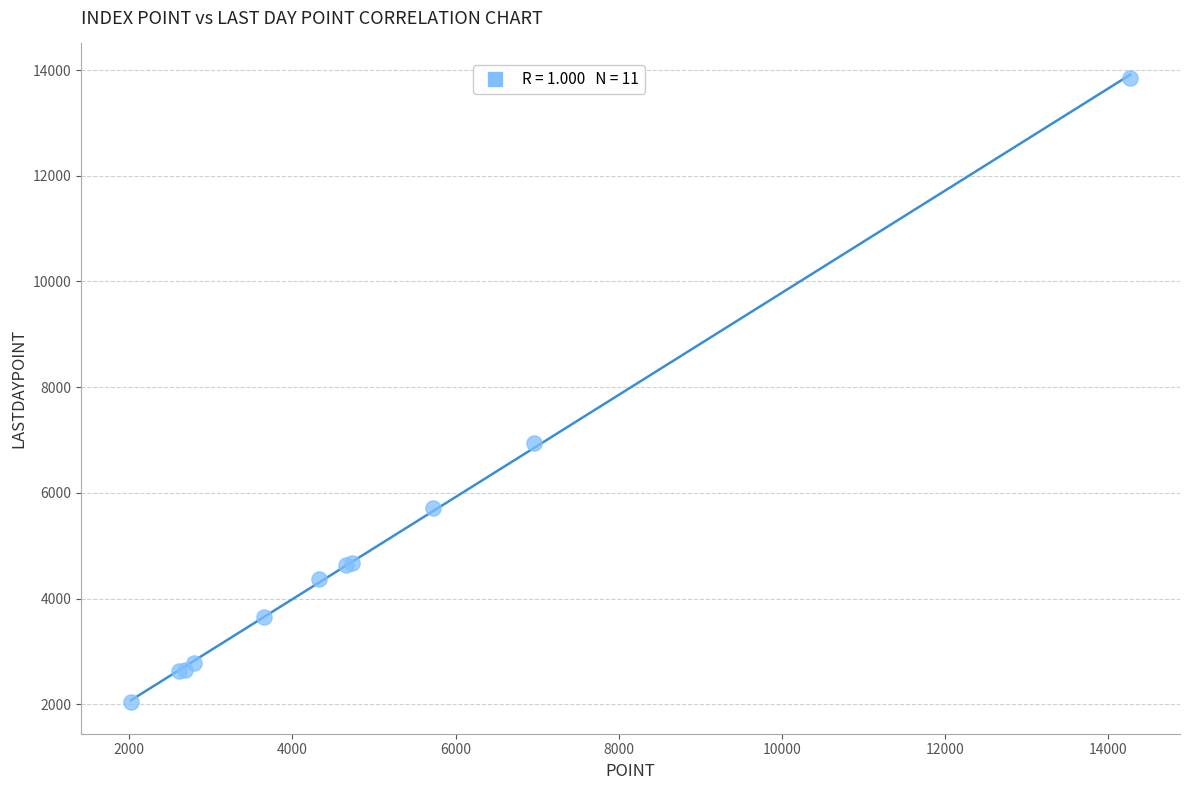

What Y value in the scatter plot is closest to 7942?

6947.7